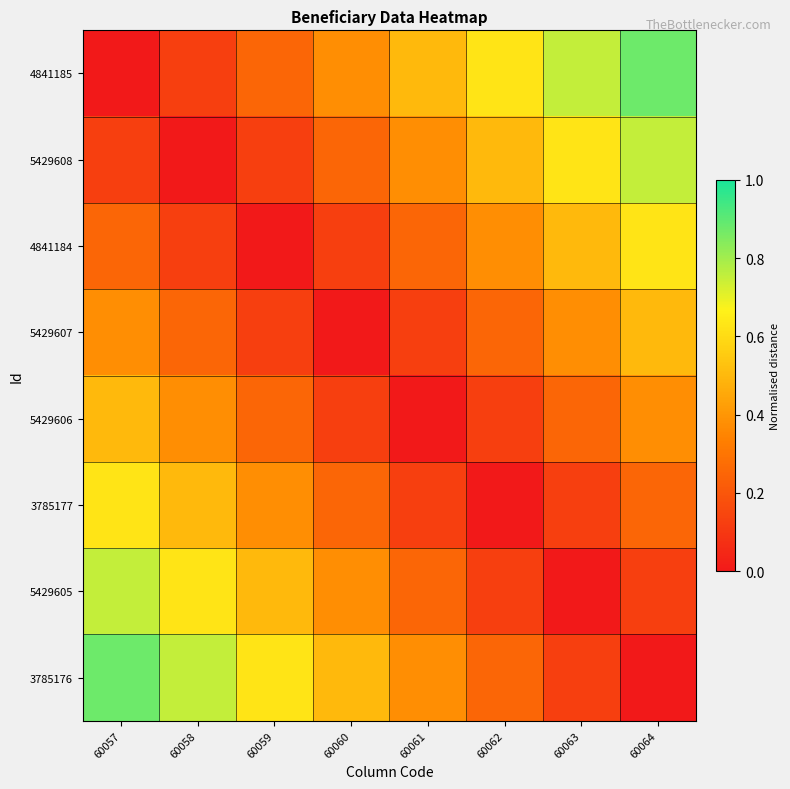

What is the difference between the highest and lowest values at 60061?

0.5